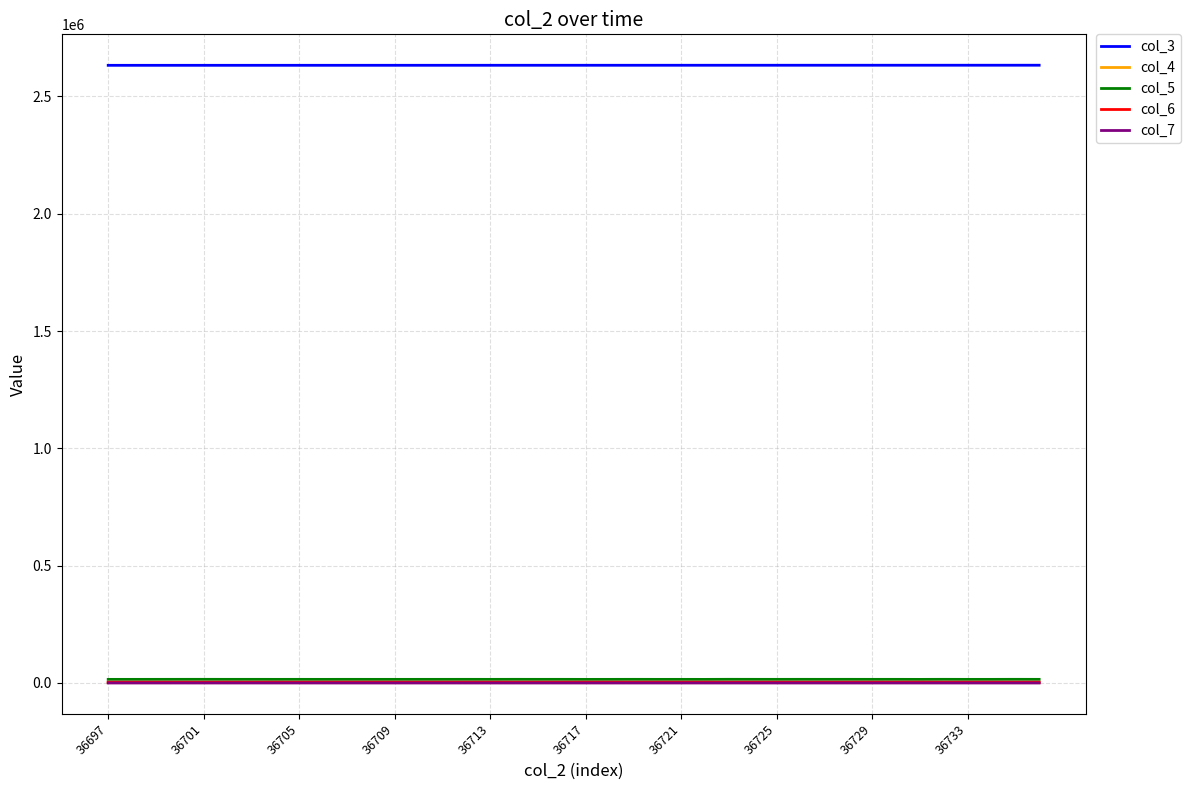

Which series has the largest total across all categories?

col_3